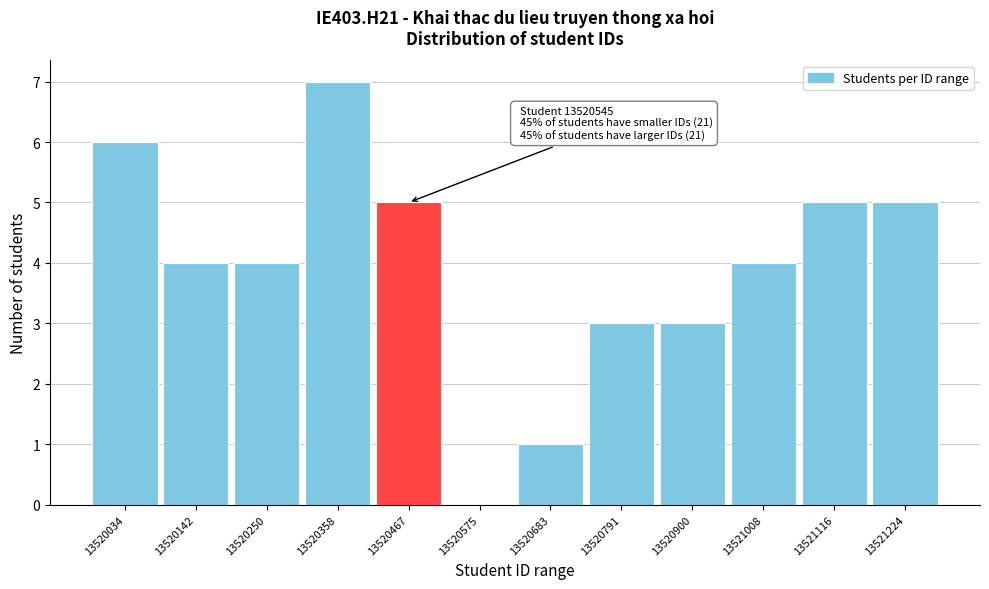

Reading left to right, transcribe all the data shown in this chart.

13520034=6	13520142=4	13520250=4	13520358=7	13520467=5	13520575=0	13520683=1	13520791=3	13520900=3	13521008=4	13521116=5	13521224=5